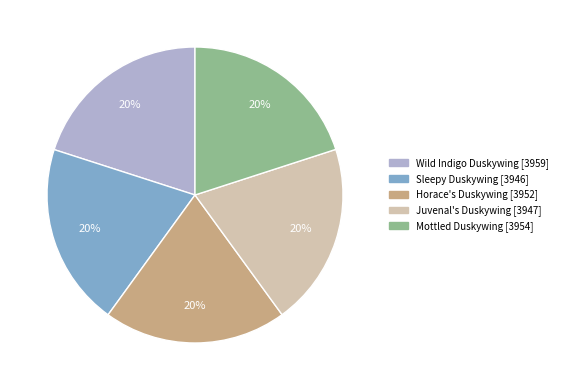

To the nearest percent, what is the average slice percentage?

20%